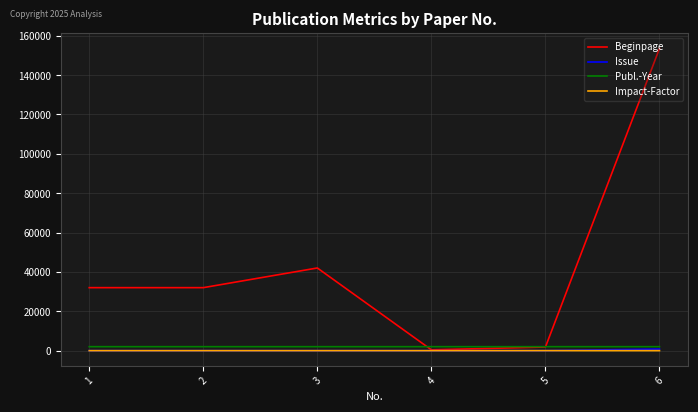

At how many categories does at least one series exceed 57542?

1